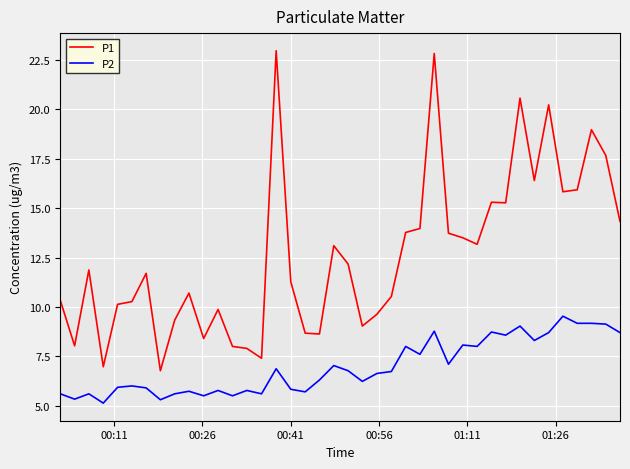

True or false: P2 and P1 cross at least once.

False